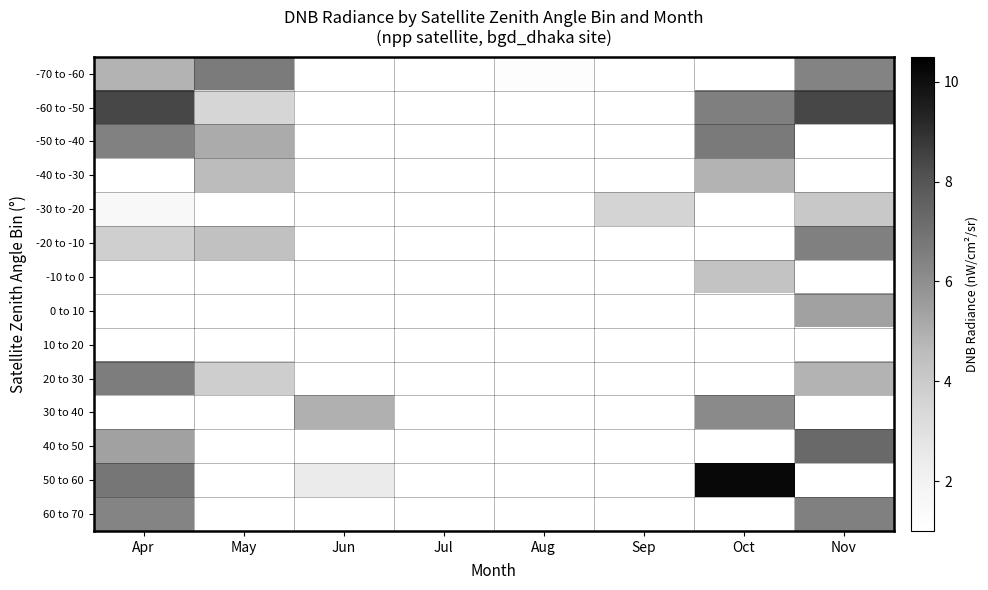

What is the maximum value for -20 to -10?

6.5